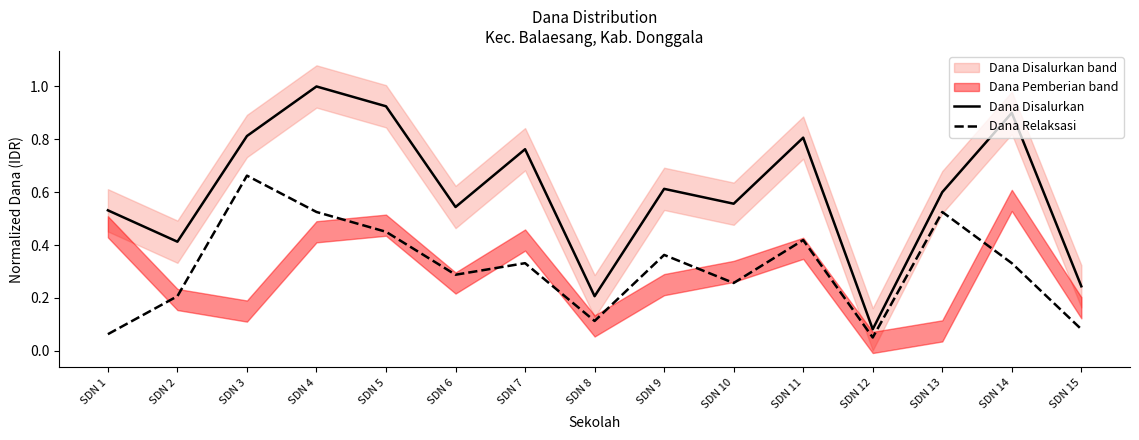

What is the average value of the Dana Disalurkan series?

0.6